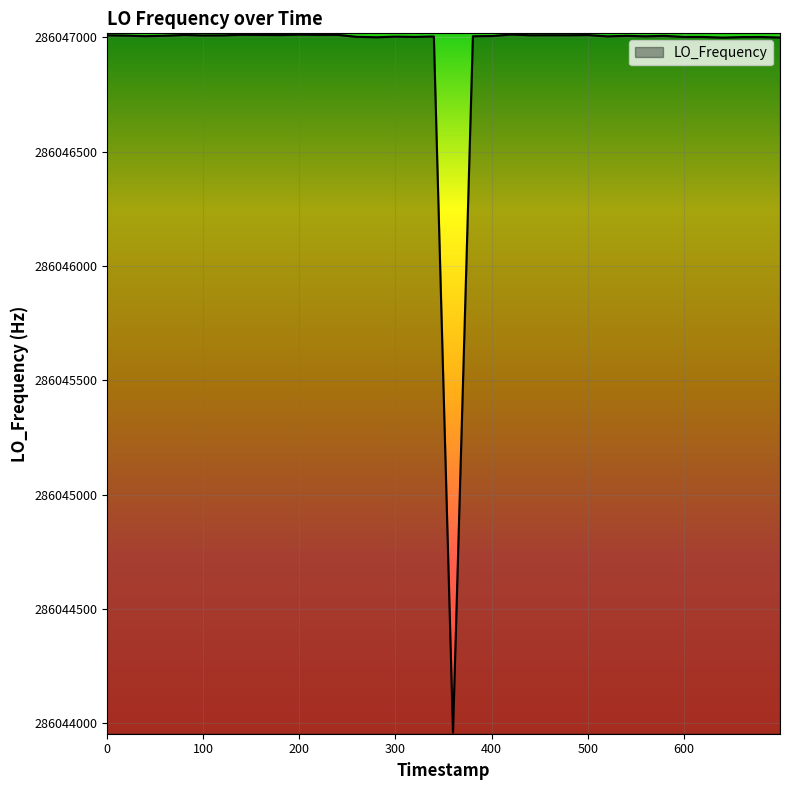

What is the difference between the maximum and minimum values?

3053.1